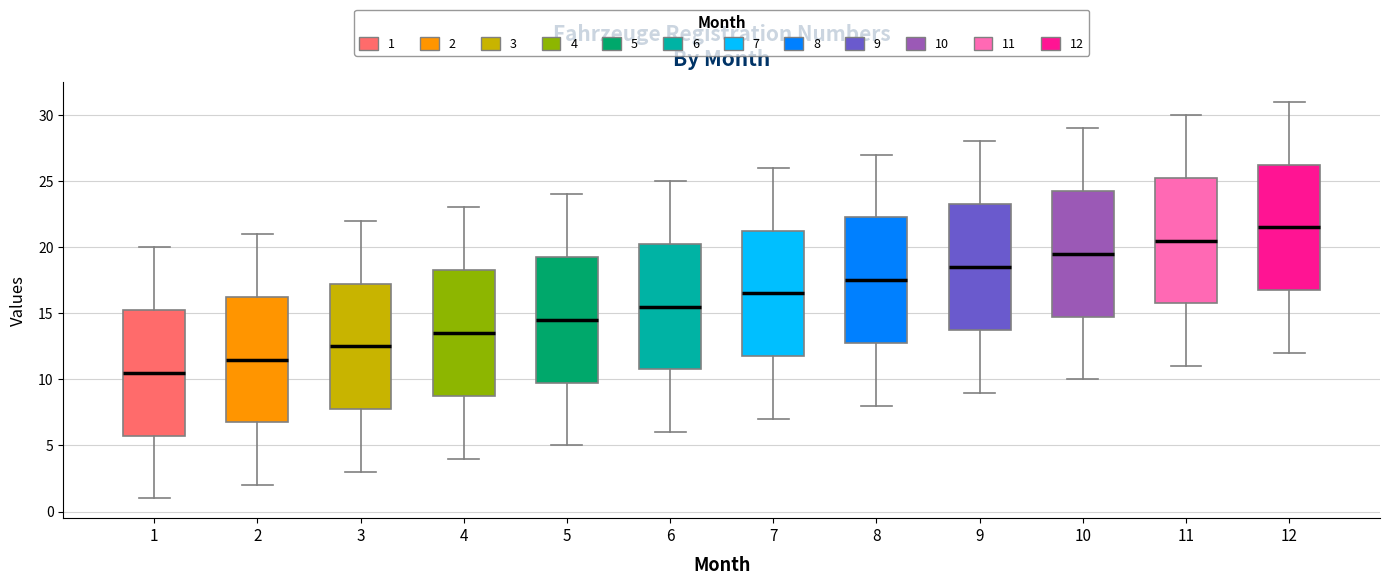

Reading left to right, transcribe this box plot: for each box, give where its median line is, the range the box spans, and where its two whiskers end, as read against the y-axis. The values are not printed on the chart, so give them approximately, as read against the axis.

1: median 10.5, box 6.0 to 15.5, whiskers 1.0 to 20.0
2: median 11.5, box 7.0 to 16.5, whiskers 2.0 to 21.0
3: median 12.5, box 8.0 to 17.5, whiskers 3.0 to 22.0
4: median 13.5, box 9.0 to 18.5, whiskers 4.0 to 23.0
5: median 14.5, box 10.0 to 19.5, whiskers 5.0 to 24.0
6: median 15.5, box 11.0 to 20.5, whiskers 6.0 to 25.0
7: median 16.5, box 12.0 to 21.5, whiskers 7.0 to 26.0
8: median 17.5, box 13.0 to 22.5, whiskers 8.0 to 27.0
9: median 18.5, box 14.0 to 23.5, whiskers 9.0 to 28.0
10: median 19.5, box 15.0 to 24.5, whiskers 10.0 to 29.0
11: median 20.5, box 16.0 to 25.5, whiskers 11.0 to 30.0
12: median 21.5, box 17.0 to 26.5, whiskers 12.0 to 31.0